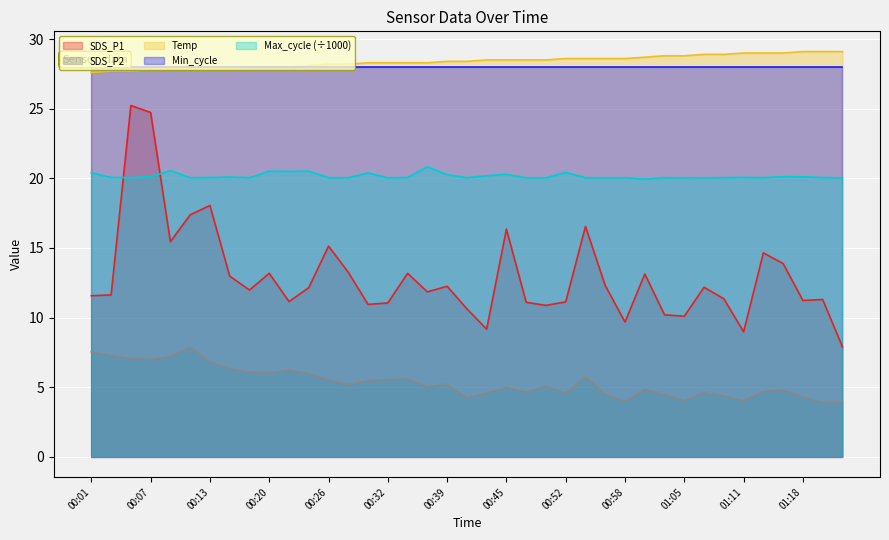

What is the greatest value displayed?

29.1